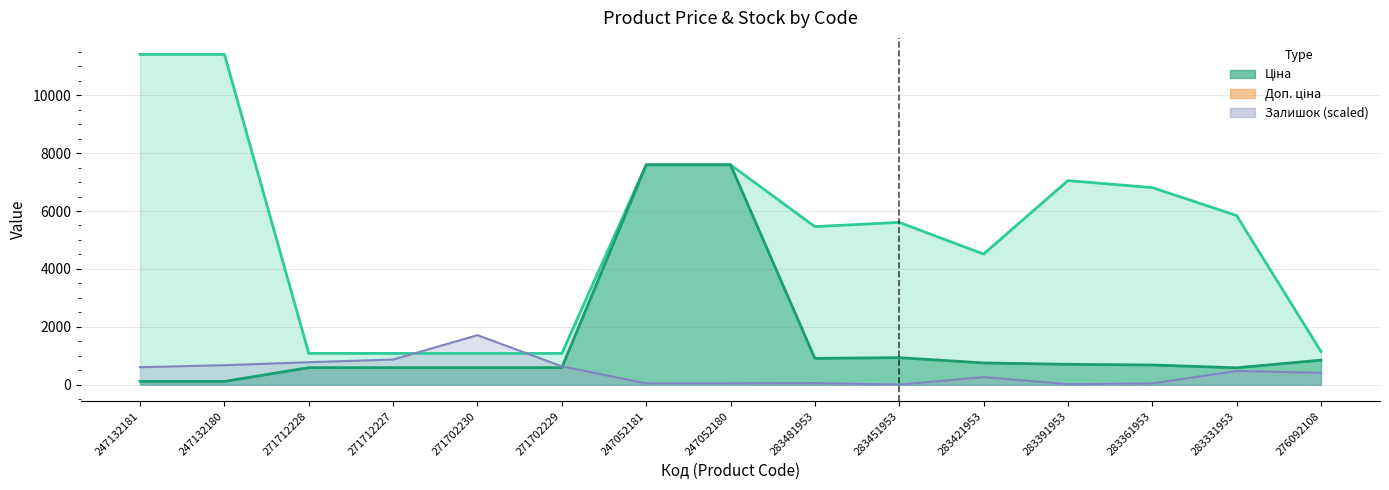

How many intersections are there between Ціна and Залишок?

1